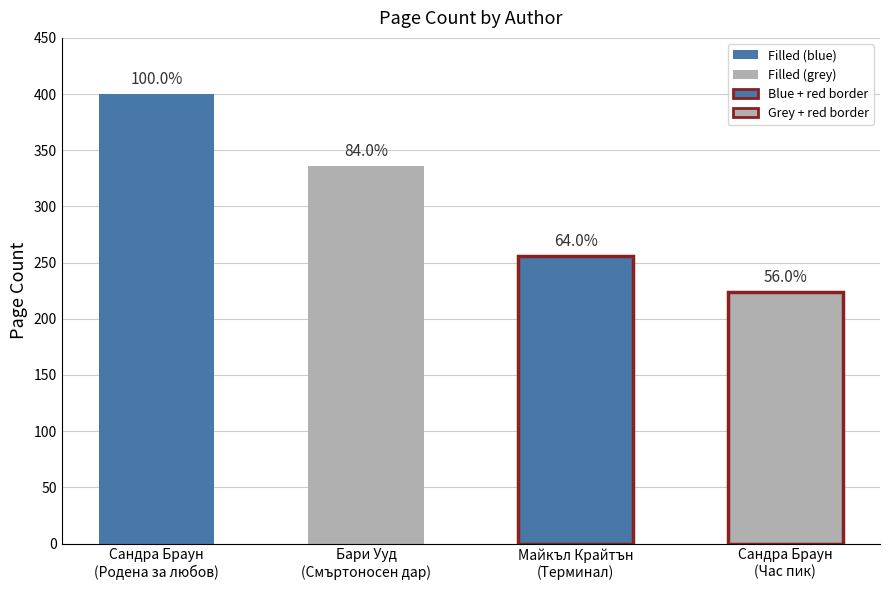

Rank the categories by value from lowest to highest.

Сандра Браун
(Час пик), Майкъл Крайтън
(Терминал), Бари Ууд
(Смъртоносен дар), Сандра Браун
(Родена за любов)